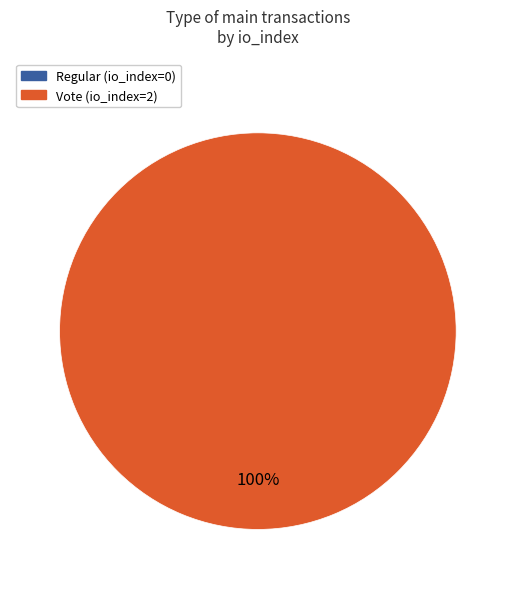

Is there any slice that represents more than half of the pie?

Yes